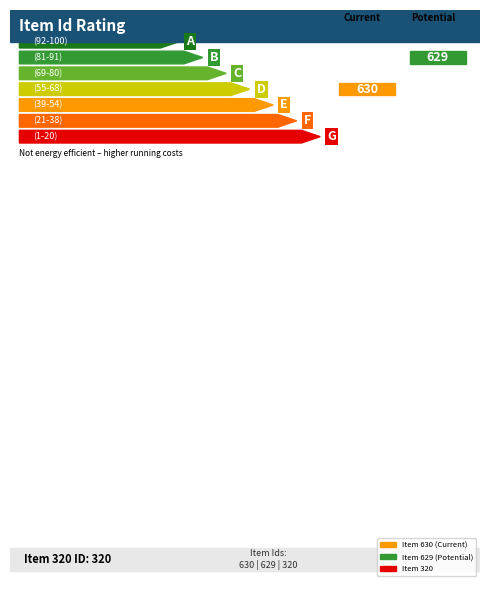

The value at Item 630 is 630. True or false?

True